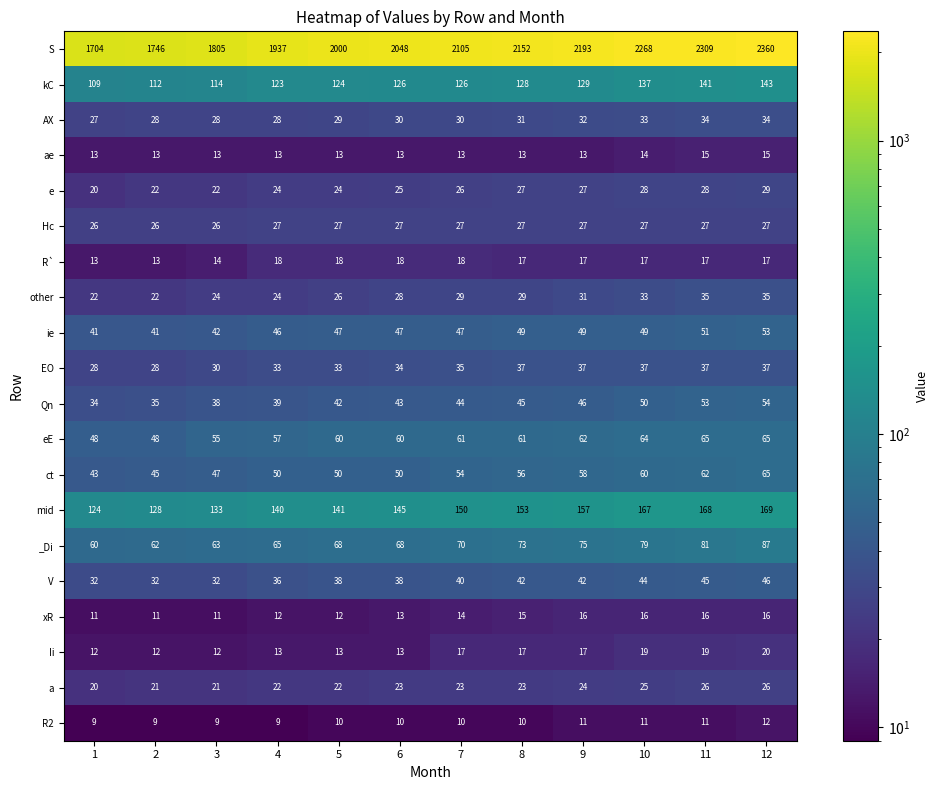

At 3, list the series in order from smallest to largest.

R2, xR, Ii, ae, R`, a, e, other, Hc, AX, EO, V, Qn, ie, ct, eE, _Di, kC, mid, S